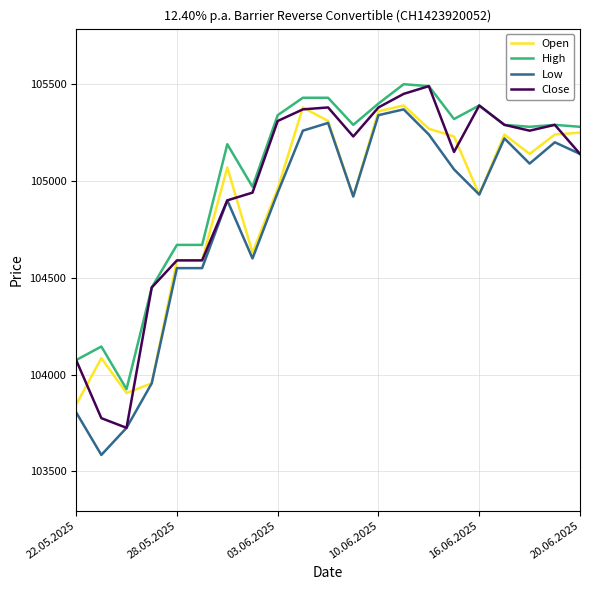

What is the highest value of the High series?

105500